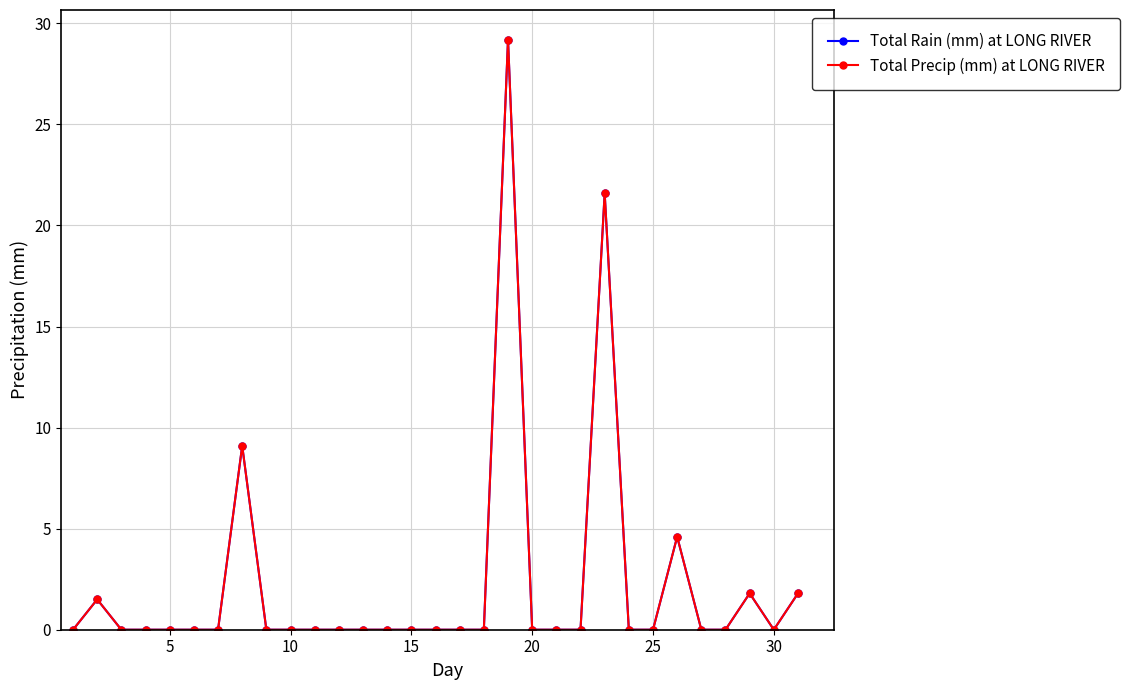

How many lines are shown in the chart?

2